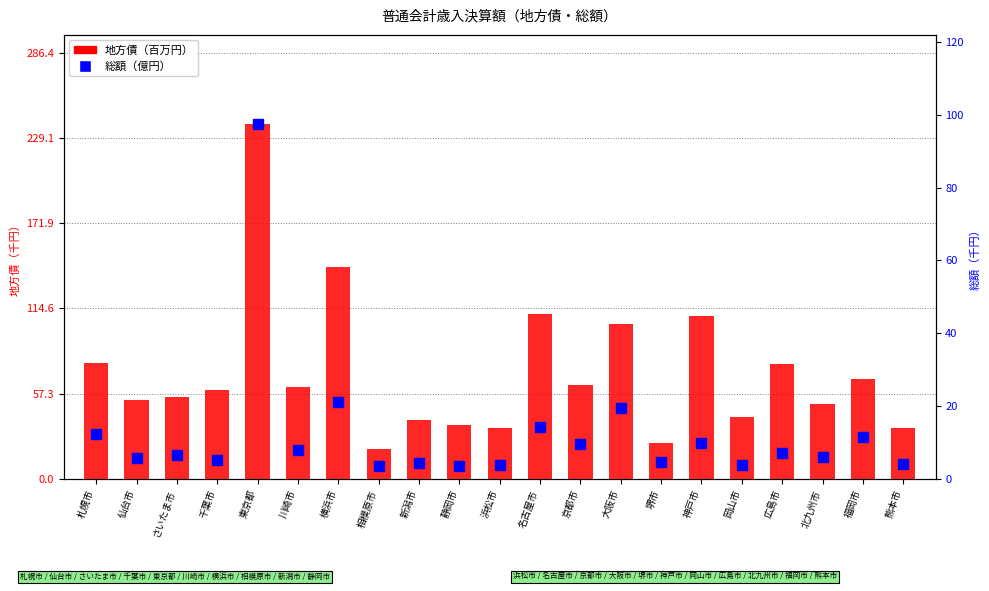

The 地方債（百万円） series shows 238.7 at 東京都. True or false?

True